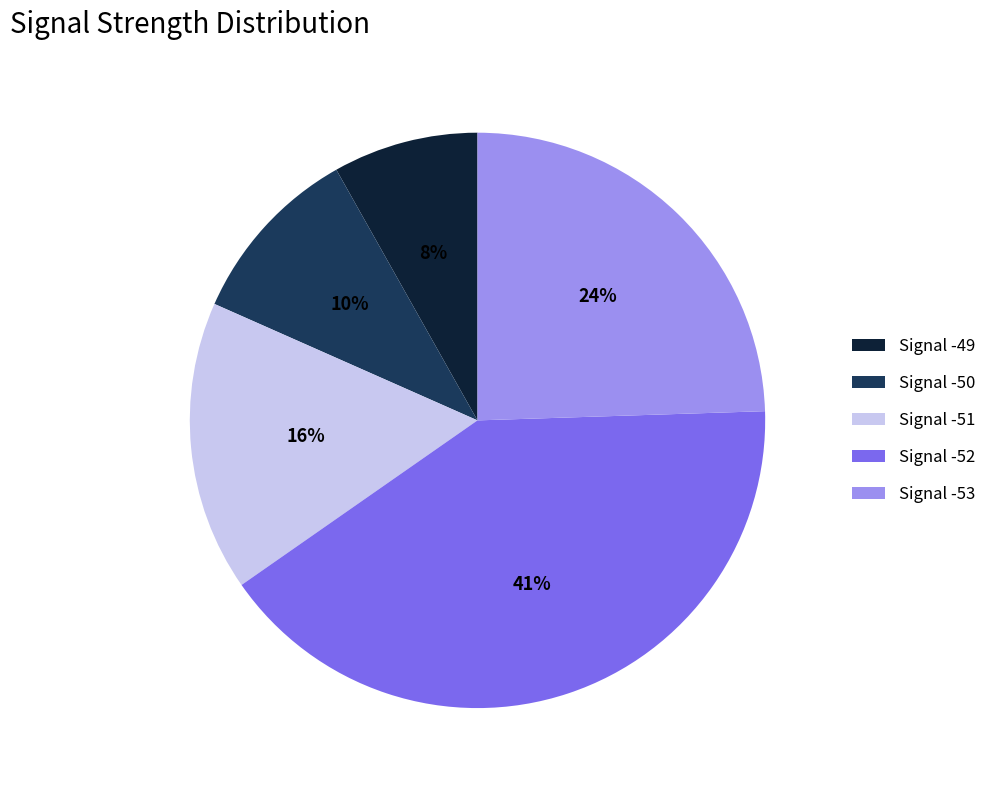

To the nearest percent, what portion does Signal -49 represent?

8%